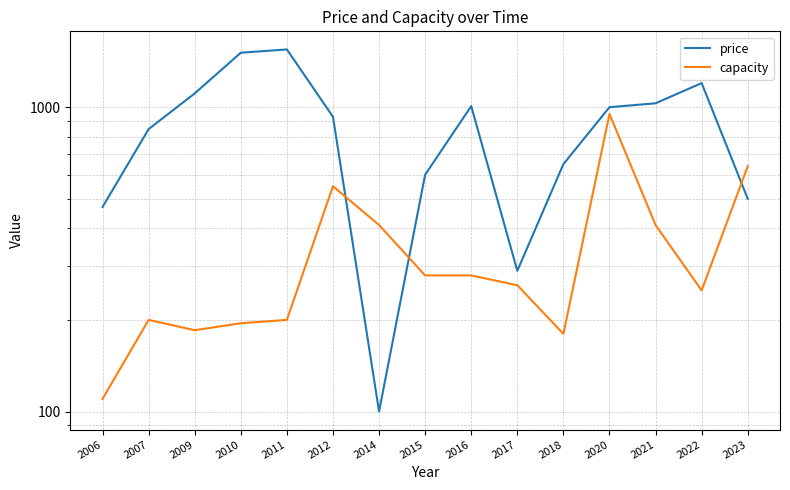

What are all the series names shown in the legend?

price, capacity